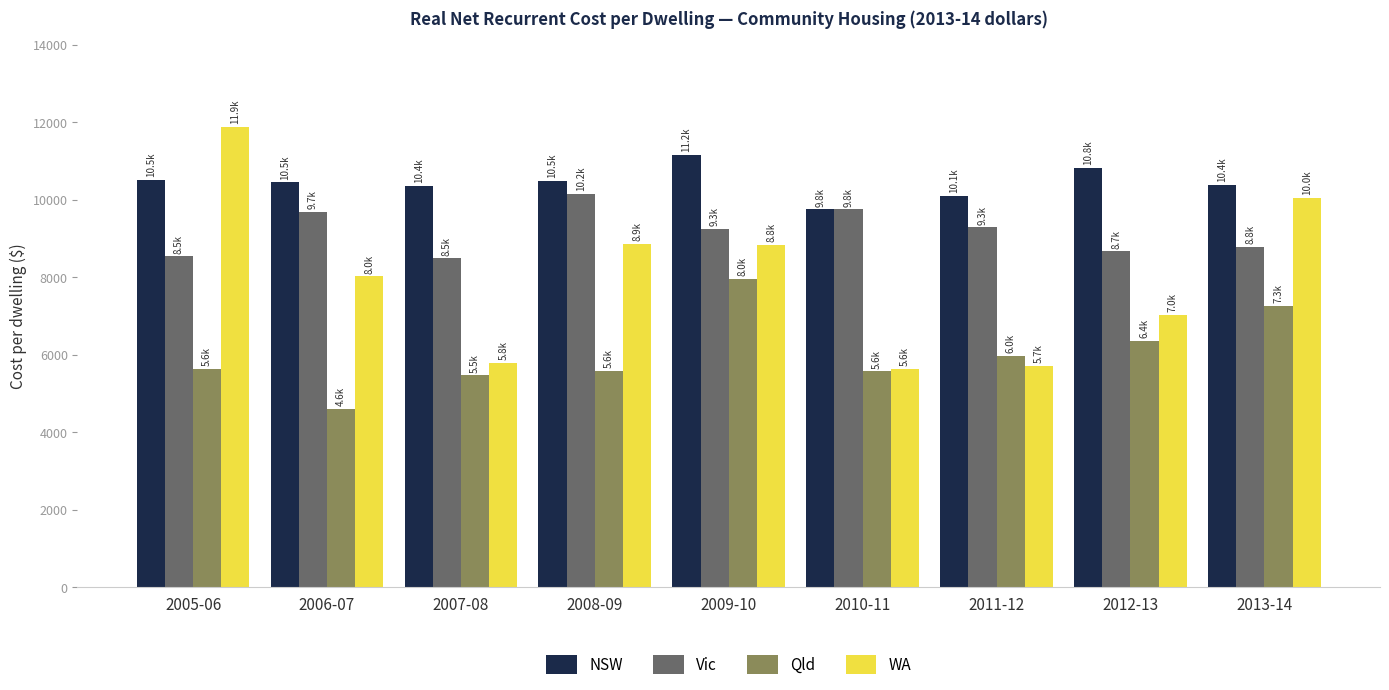

Which category has the lowest value across all series?

2006-07